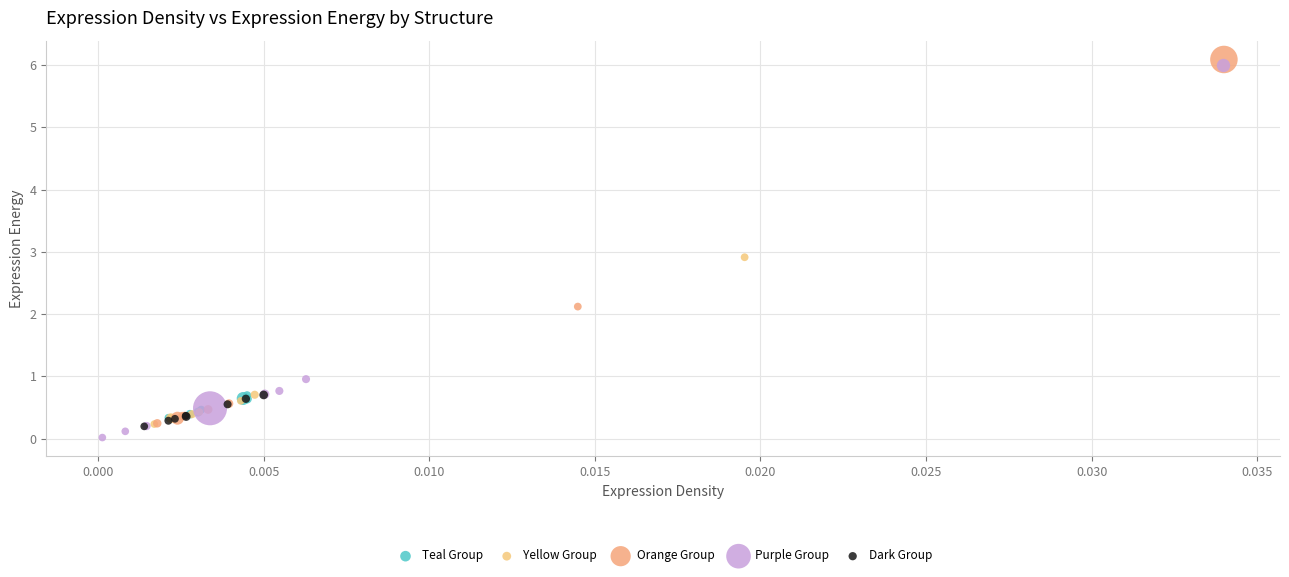

What are all the series names shown in the legend?

Teal Group, Yellow Group, Orange Group, Purple Group, Dark Group